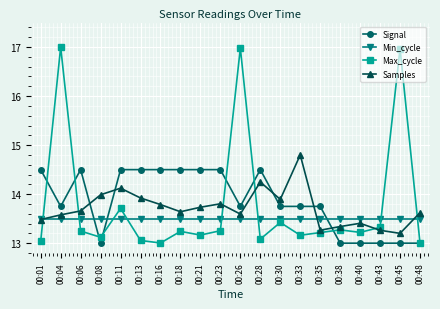

What is the difference between the maximum and minimum values in the Signal series?

1.5